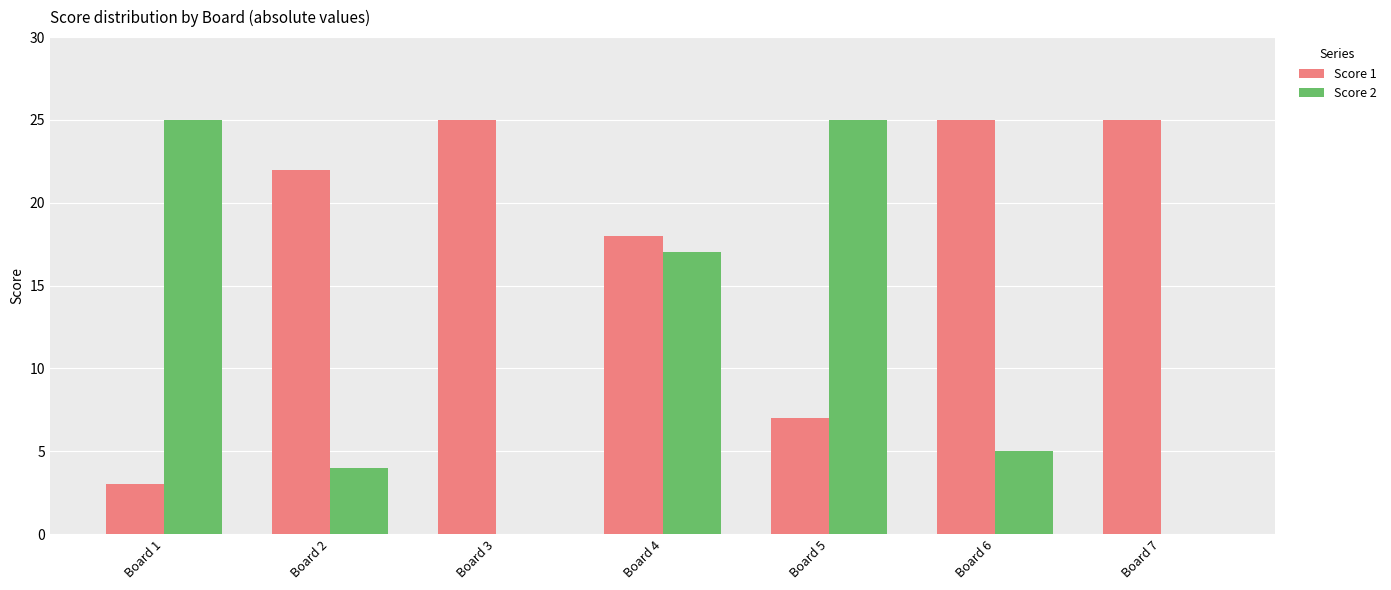

What is the sum of all Score 1 values?

125